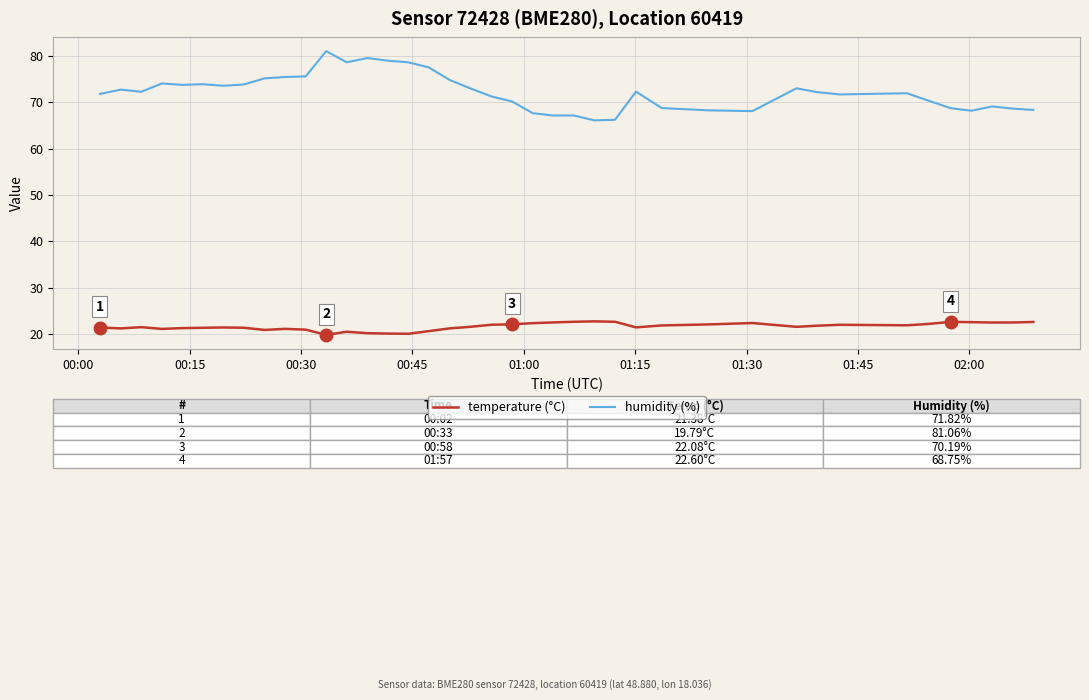

What are all the series names shown in the legend?

temperature (°C), humidity (%)